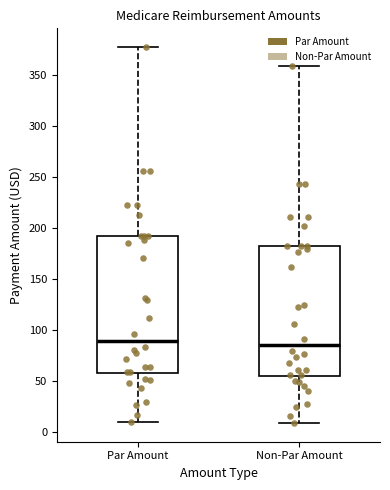

Comparing the boxes themselves (not the whiskers), which one is the tallest?

Par Amount